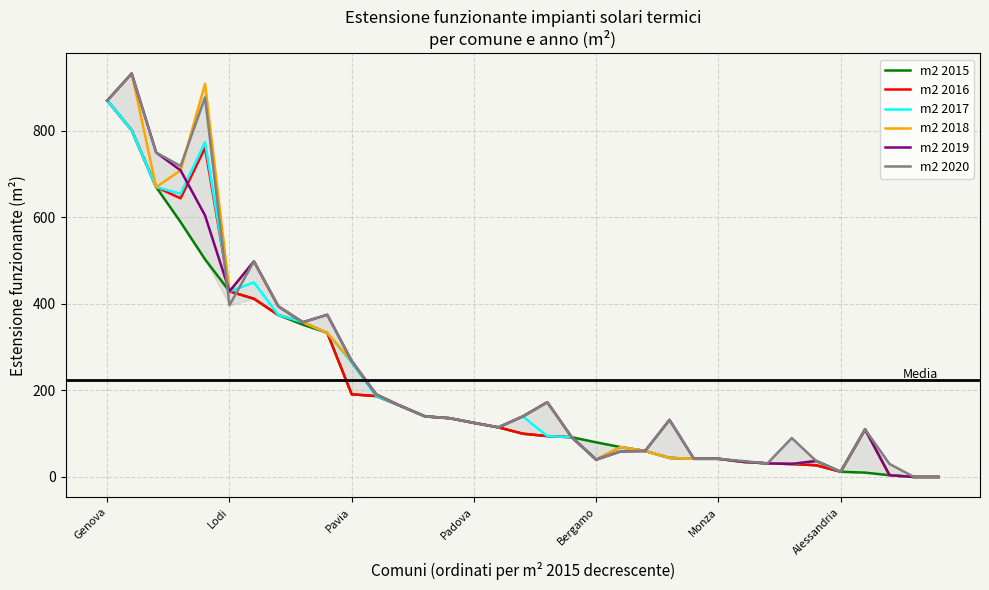

Which series changed the most between 11 and 33?

m2 2018